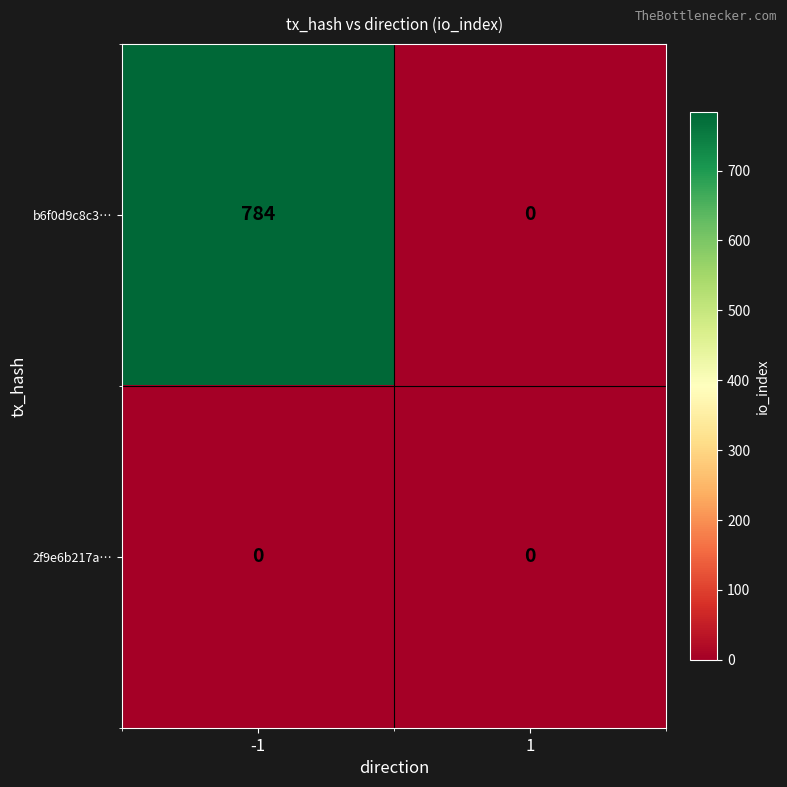

What is the sum of the b6f0d9c8c3… values at -1 and 1?

784